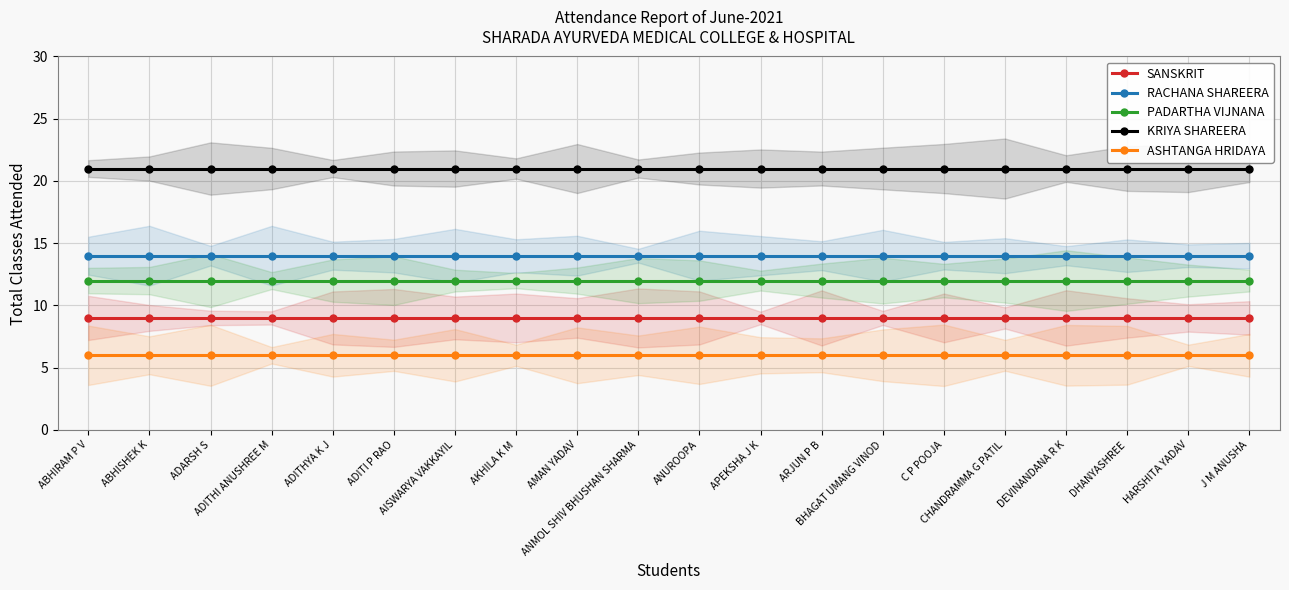

True or false: ASHTANGA HRIDAYA and SANSKRIT cross at least once.

False